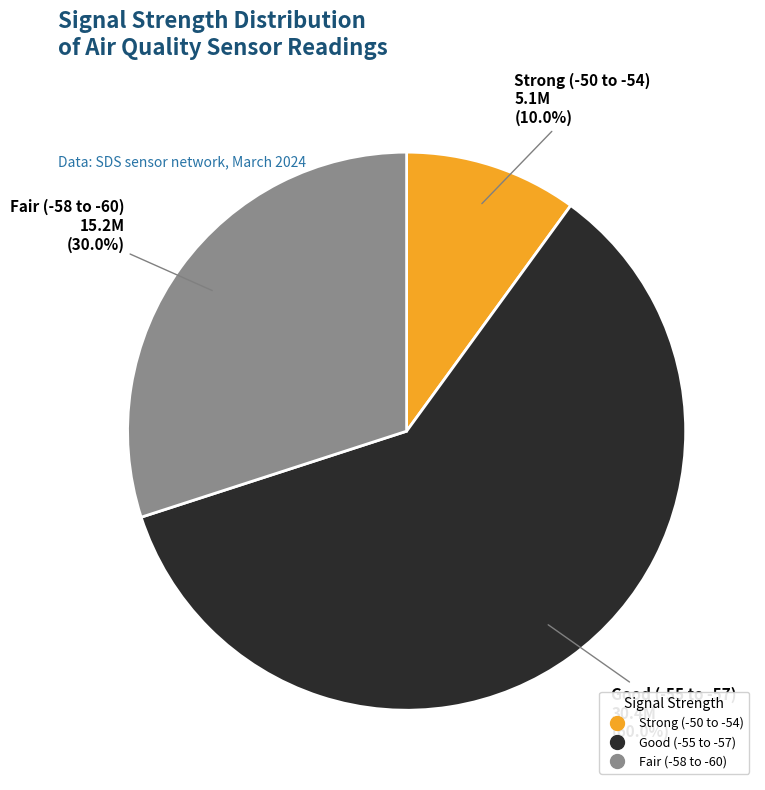

Does any single category account for the majority?

Yes